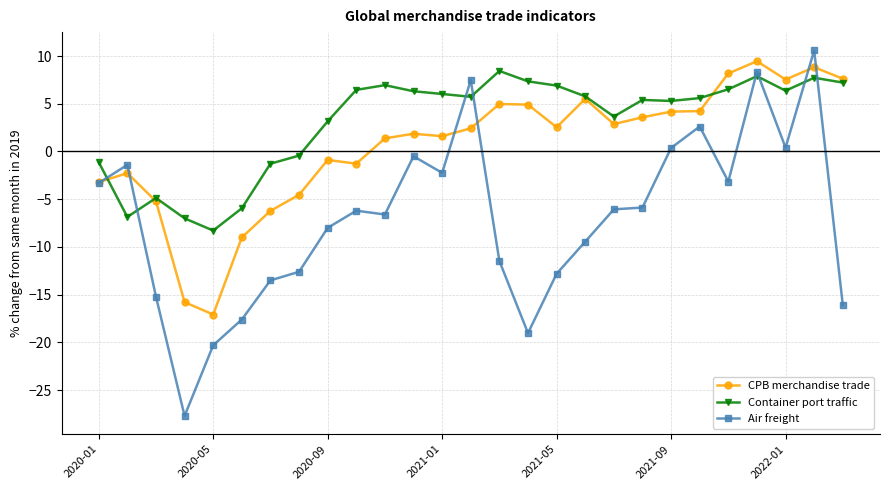

What is the value of the Air freight point at the 27th from the left?

-16.1